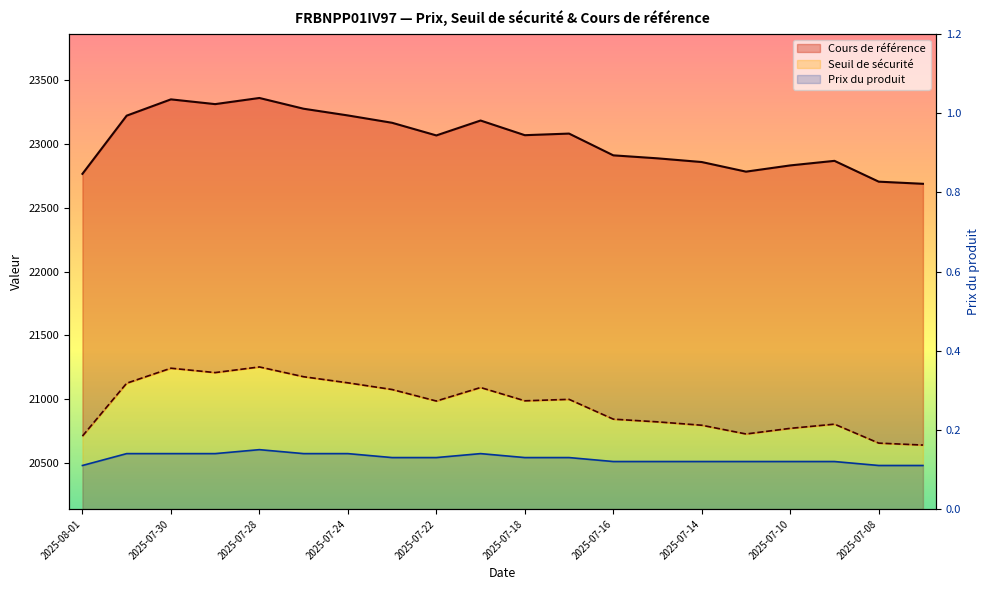

Rank the series at 2025-07-23 from lowest to highest value.

Prix du produit, Seuil de sécurité, Cours de référence